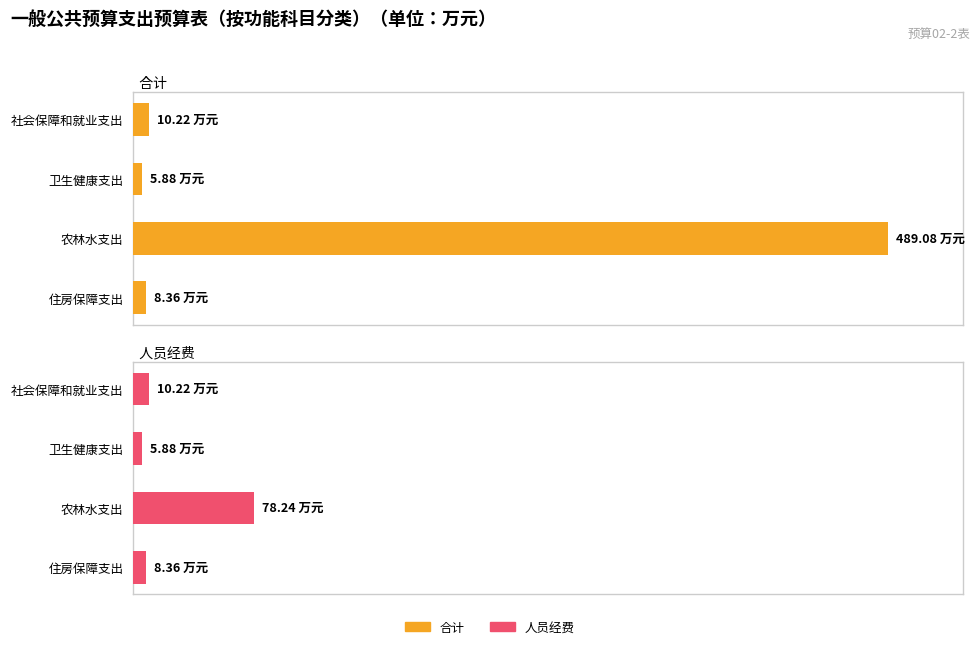

How many series are shown in this chart?

2